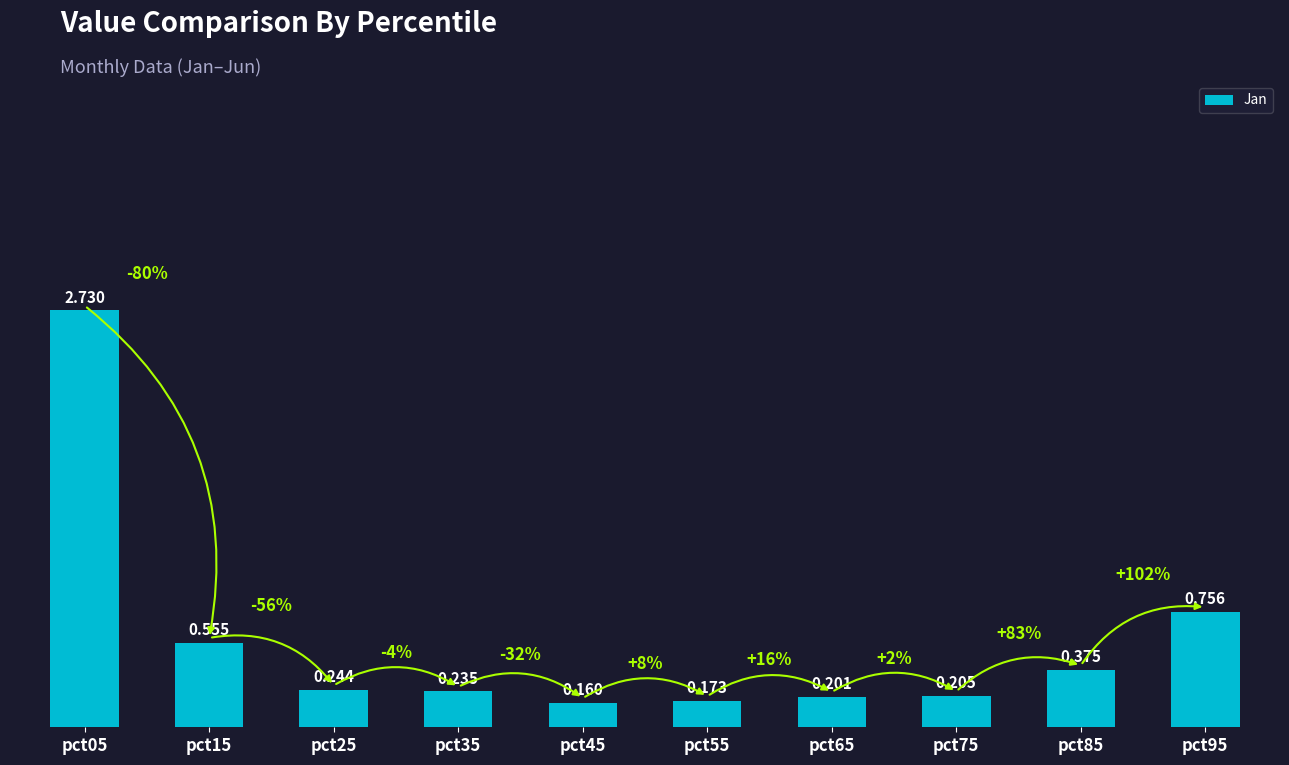

Is it true that the value at pct65 is 0.2?

True